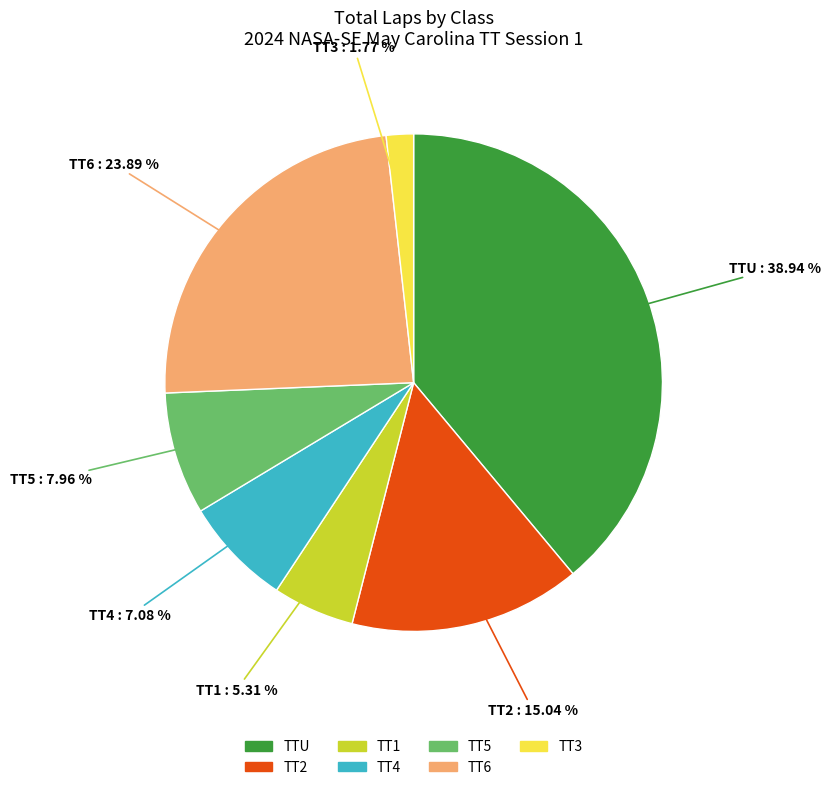

What portion of the pie excludes TT4?

92.9%